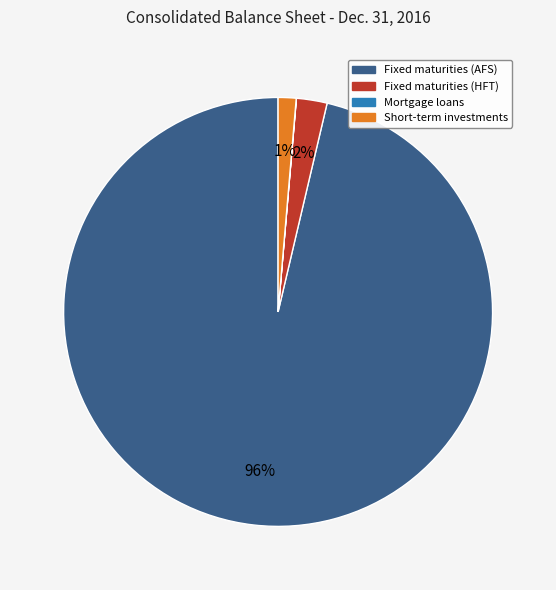

Does any single category account for the majority?

Yes